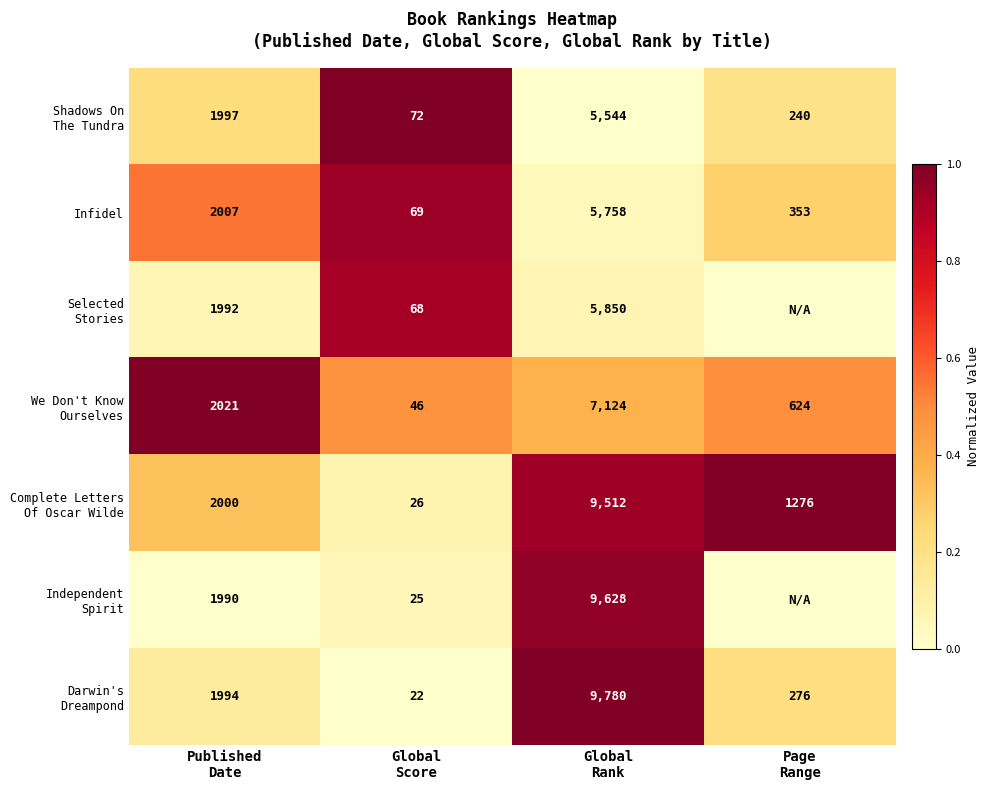

Count the number of data series in this chart.

7